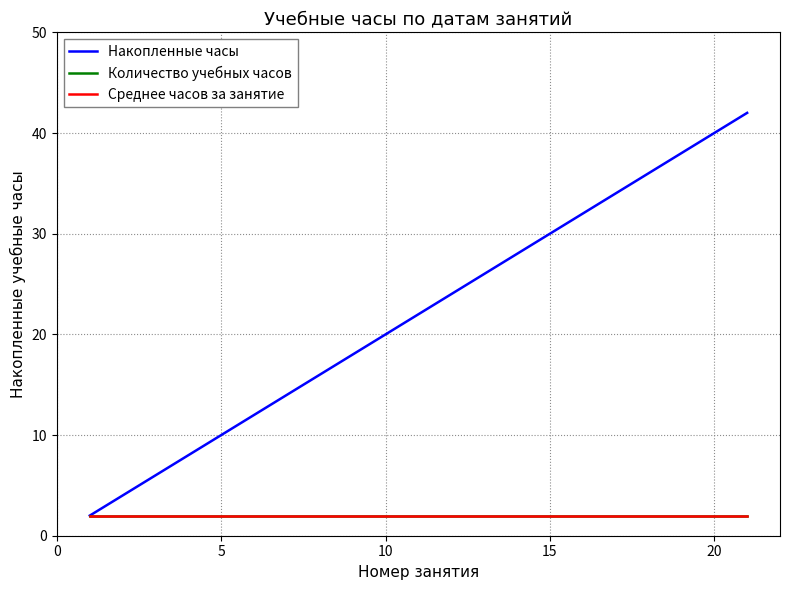

Does the chart have visible grid lines?

Yes